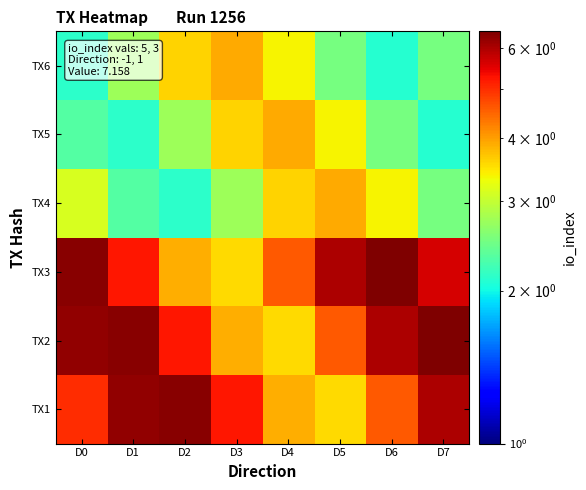

What is the total value across all series at D0?

25.2